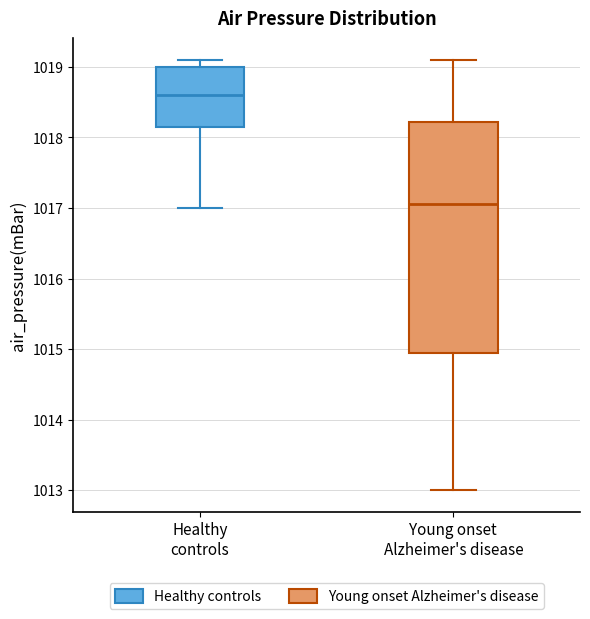

Reading left to right, read every box against the y-axis: the position of its median line, the range the box covers, and the ends of its whiskers. The values are not printed on the chart, so give them approximately, as read against the axis.

Healthy controls: median 1018.6, box 1018.2 to 1019.0, whiskers 1017.0 to 1019.1
Young onset Alzheimer's disease: median 1017.1, box 1015.0 to 1018.2, whiskers 1013.0 to 1019.1